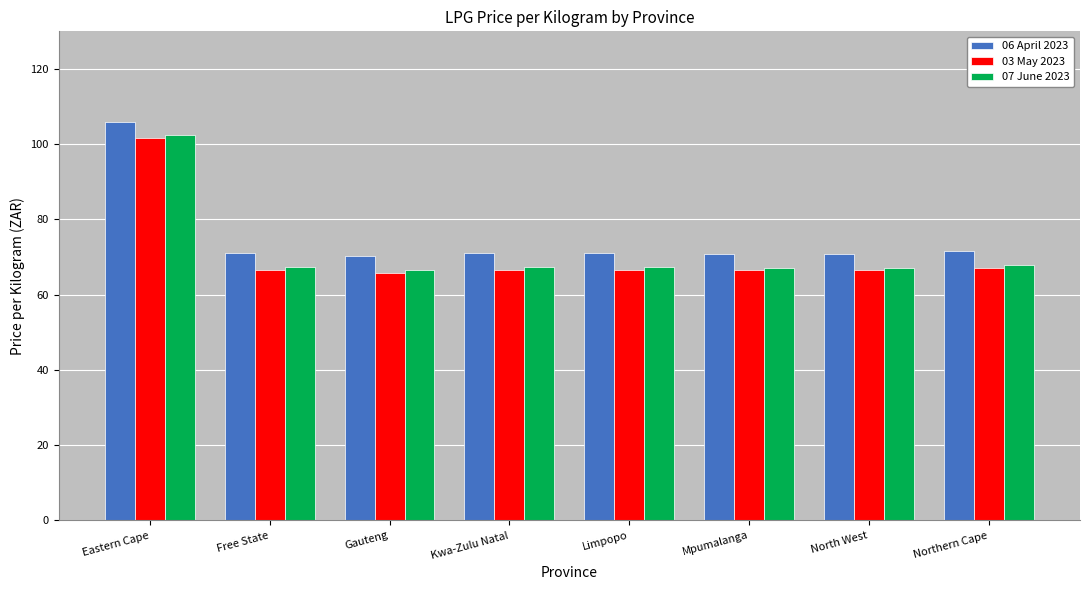

What is the difference between the maximum and second lowest values in the 07 June 2023 series?

35.1